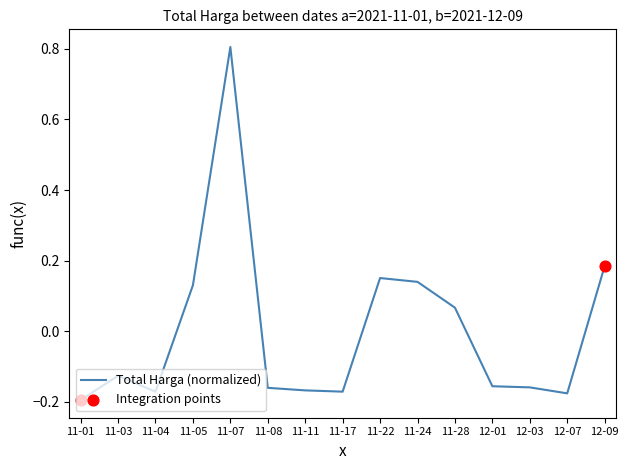

Which has a higher value, 11-03 or 12-09?

12-09